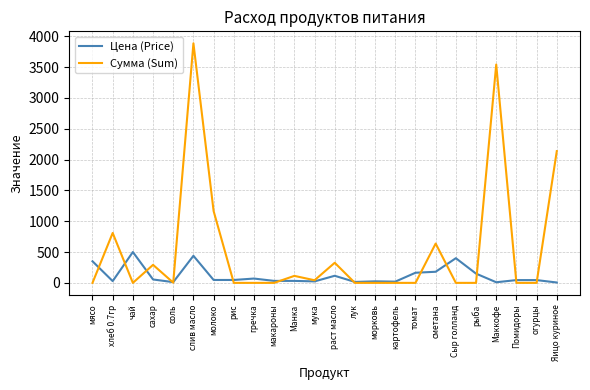

What is the greatest value displayed?

3884.2